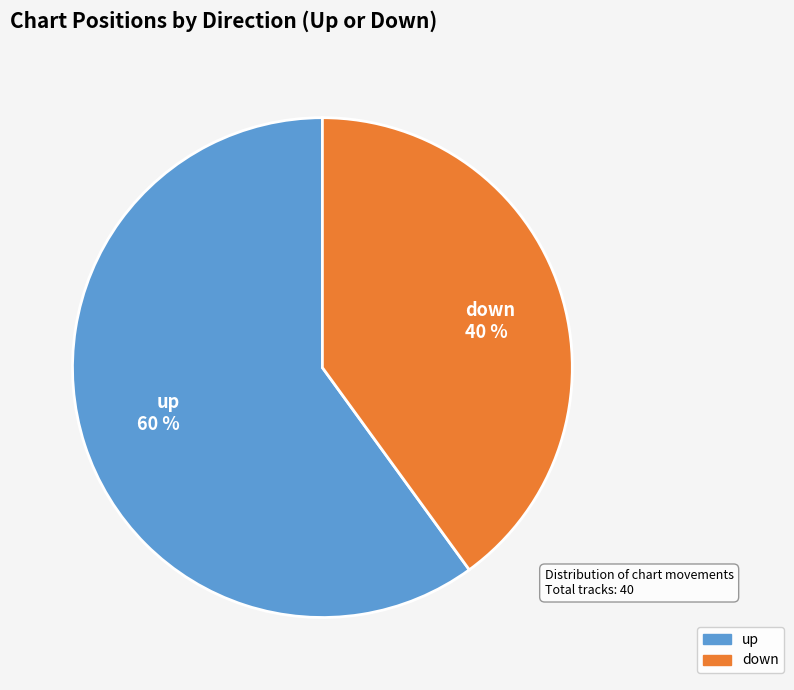

Which slice is the smallest?

down